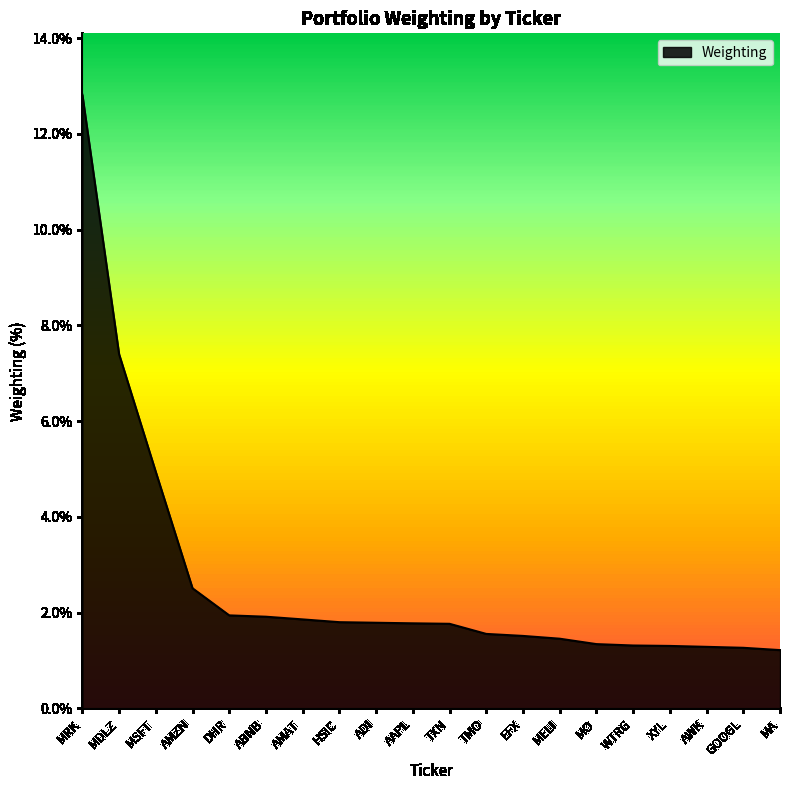

What is the ratio of the value at DHR to the value at ABNB?

1.0